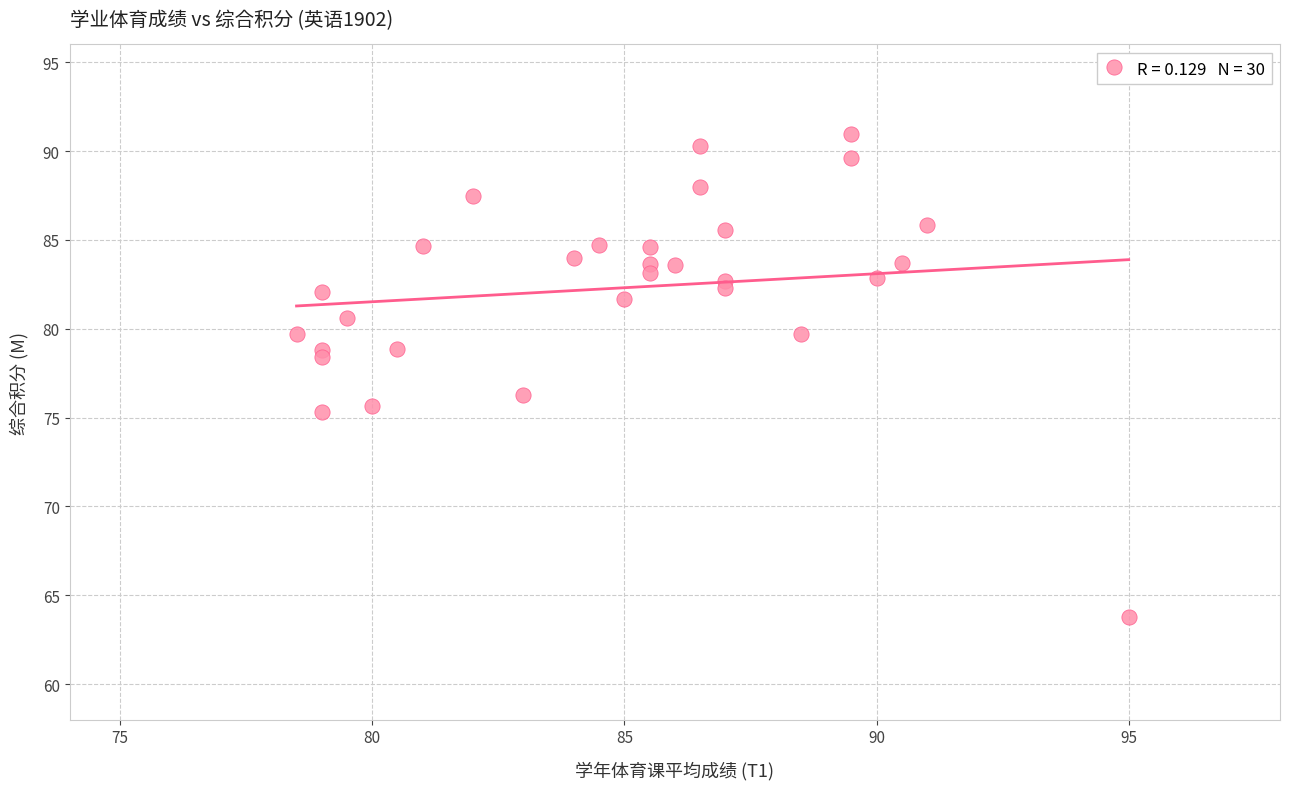

What is the range of X values (max minus min)?

16.5